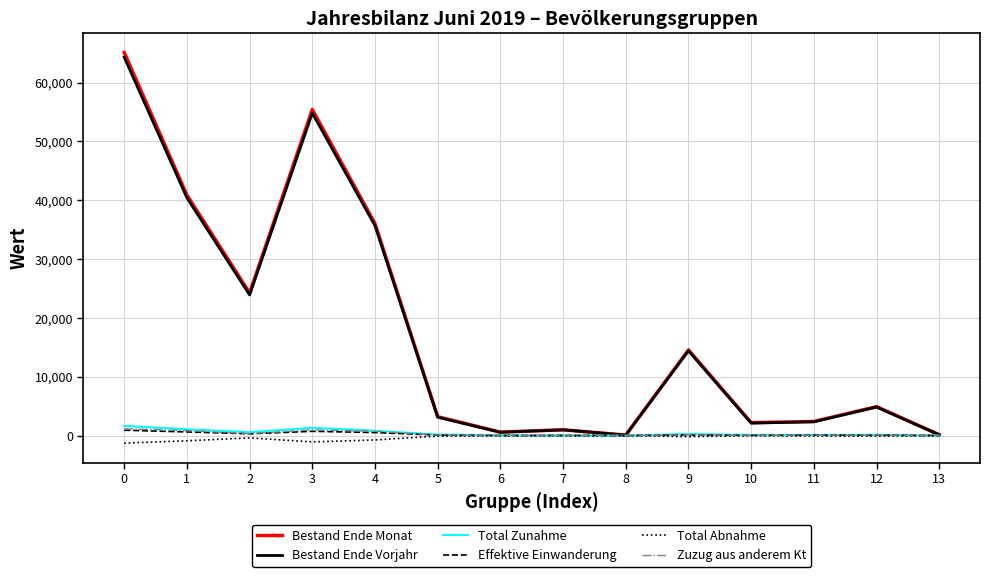

What is the average value of the Effektive Einwanderung series?

247